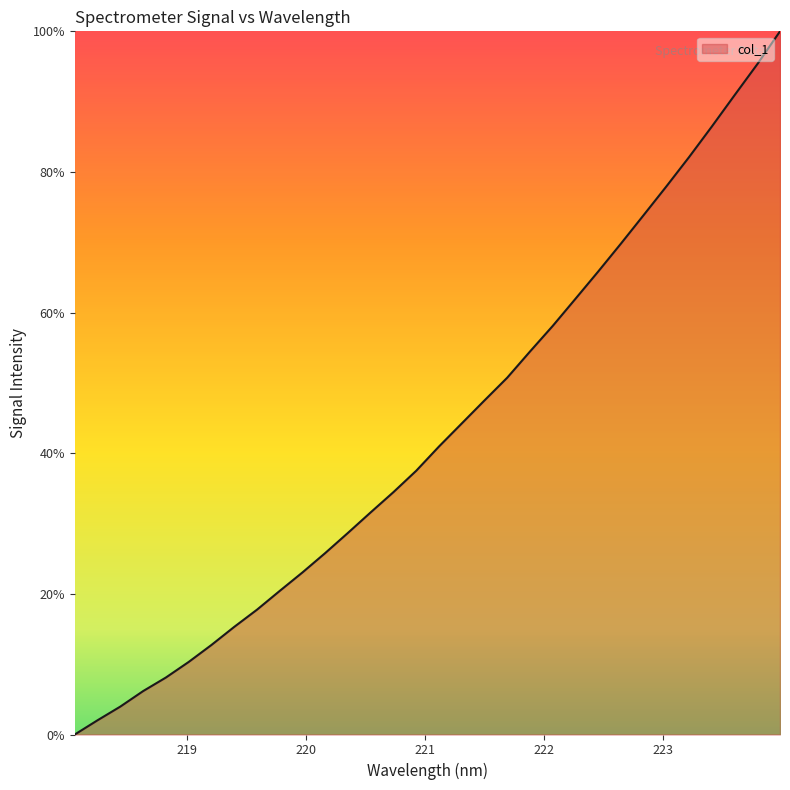

Does the chart display data point markers on the line(s)?

No